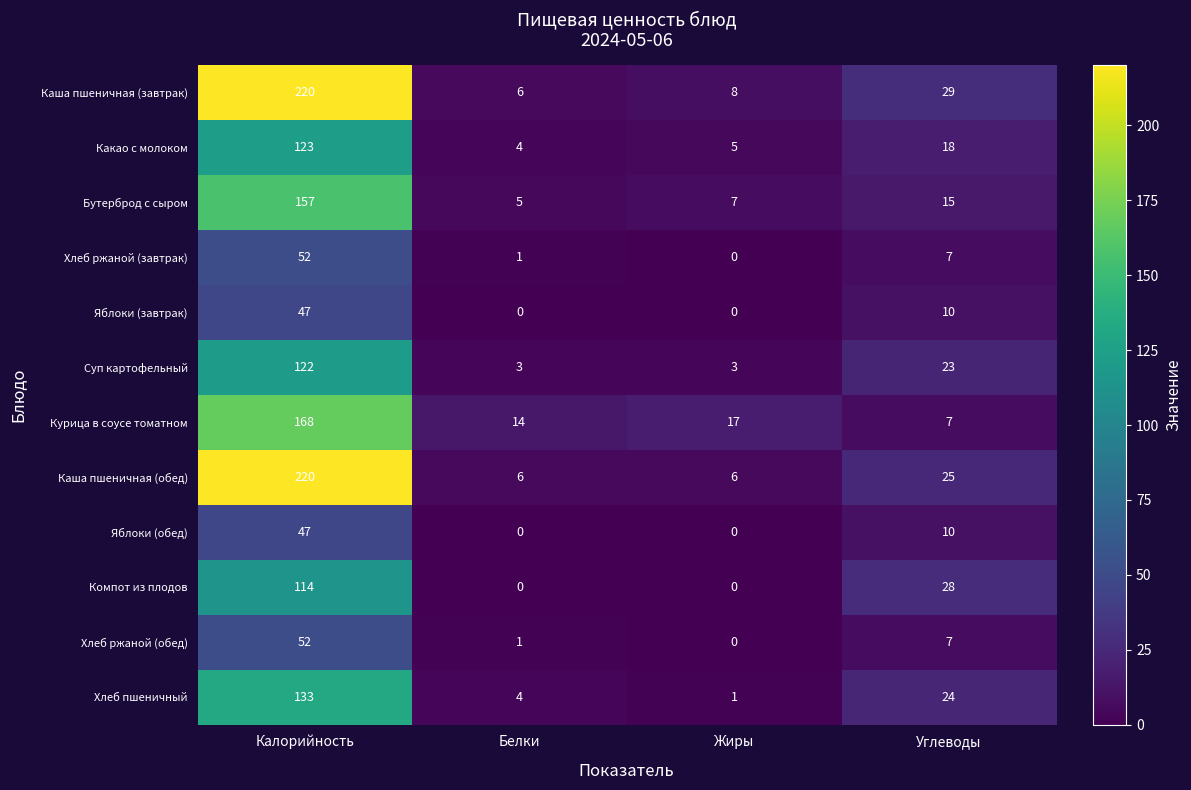

At which label does Яблоки (завтрак) first exceed 10?

Калорийность